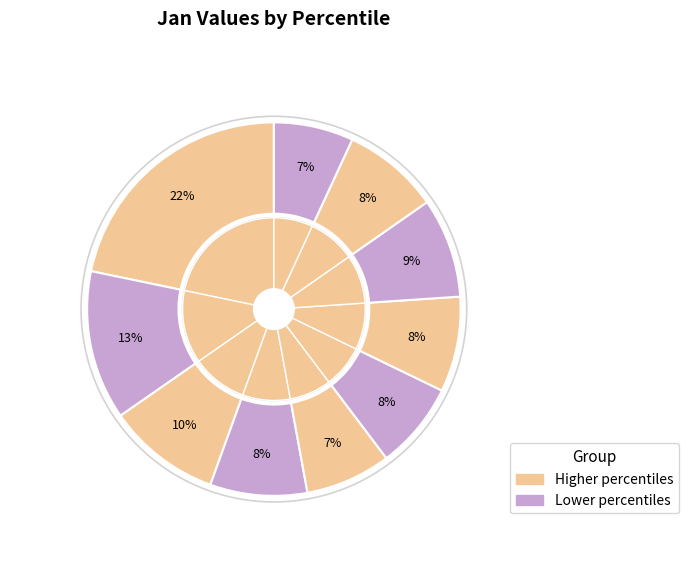

To the nearest percent, what is the difference between the pct85 and pct05 slice percentages?

13%